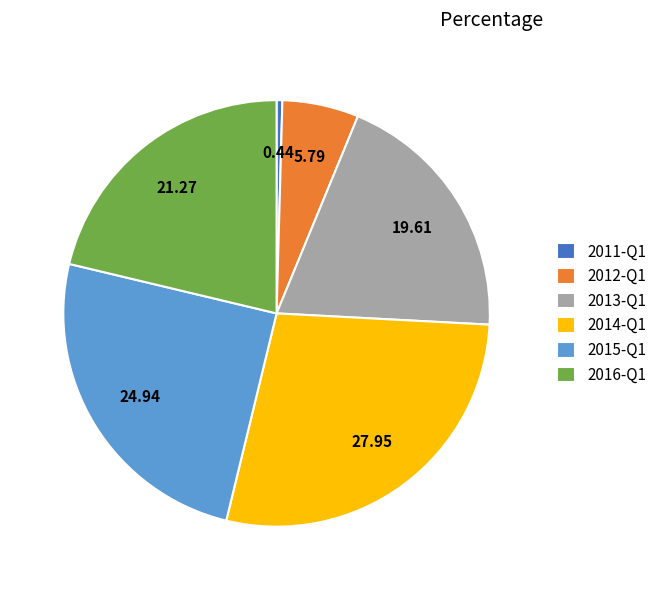

Rank the categories by value from lowest to highest.

2011-Q1, 2012-Q1, 2013-Q1, 2016-Q1, 2015-Q1, 2014-Q1